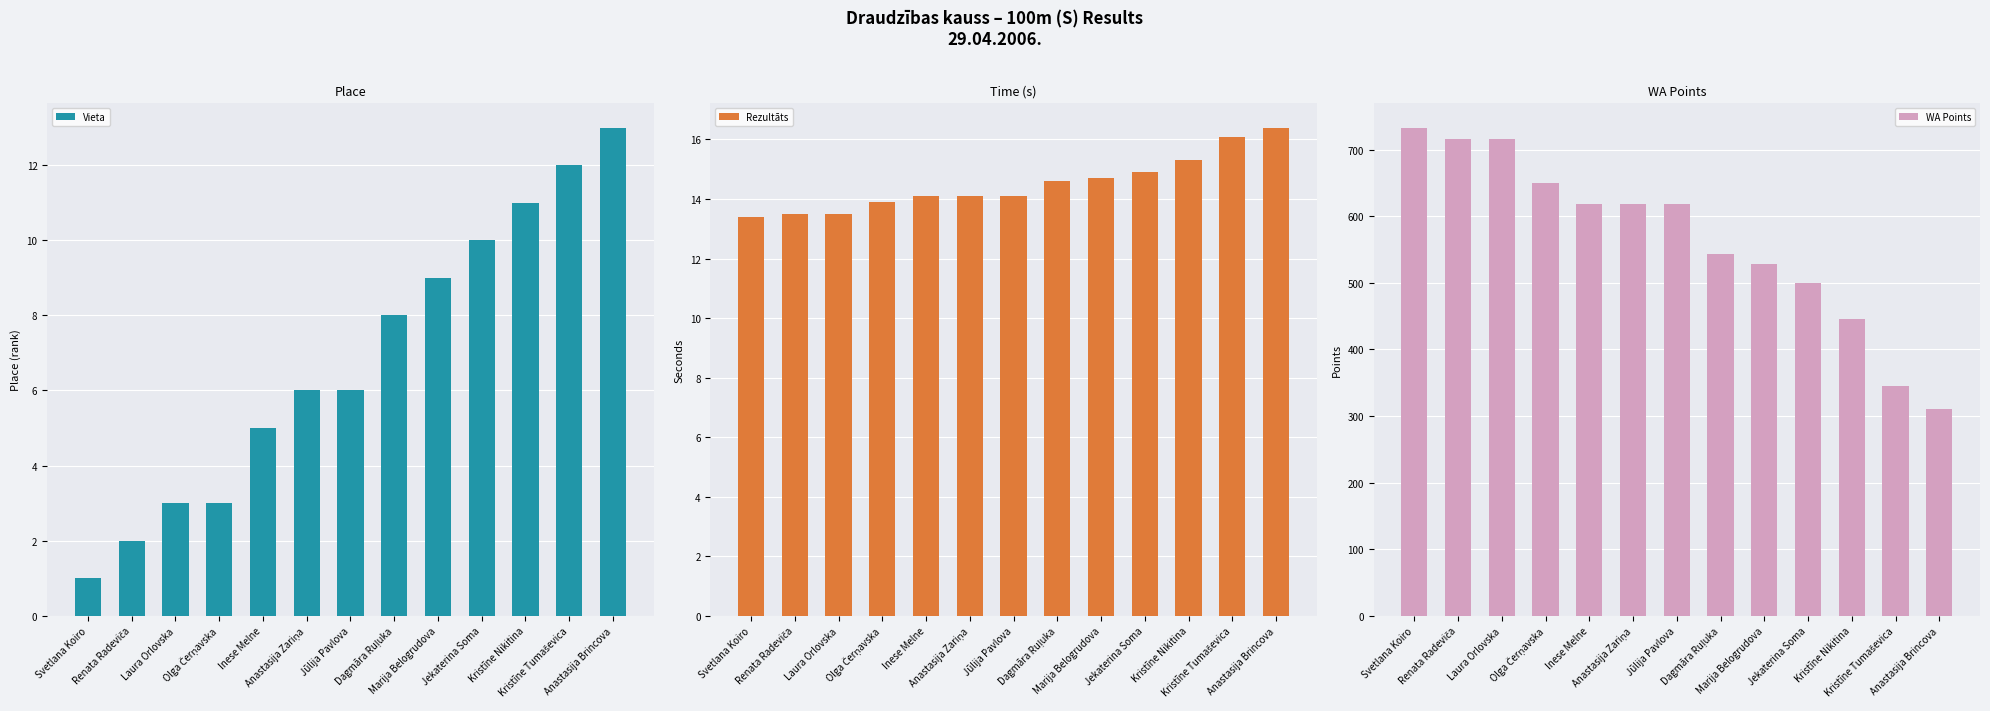

What are all the series names shown in the legend?

Vieta, Rezultāts, WA Points